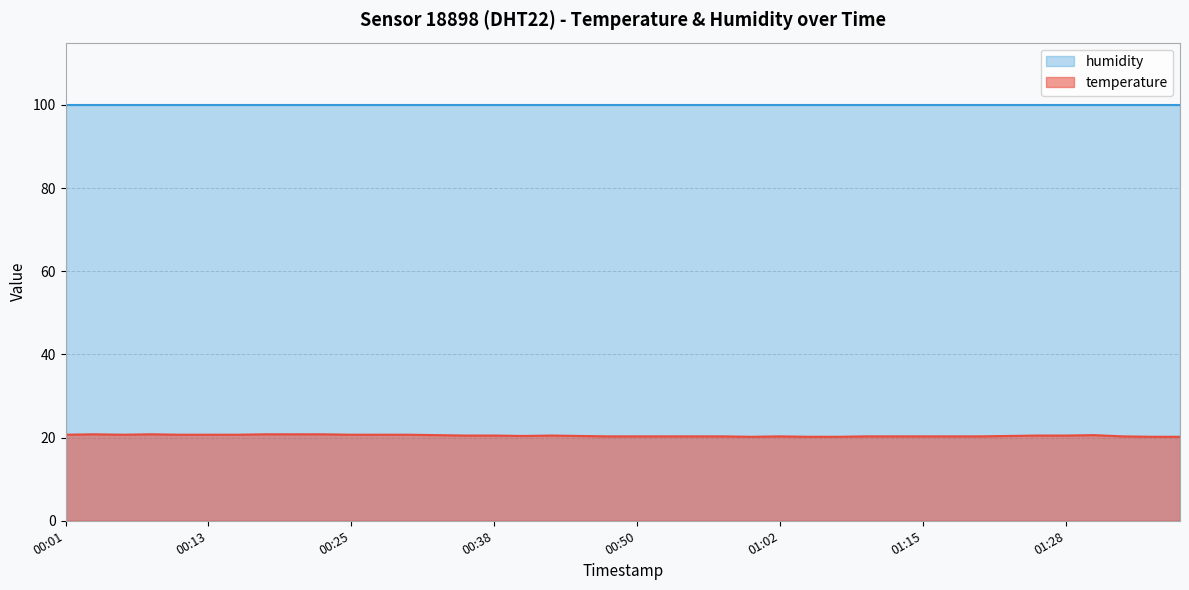

The chart shows a value of 30.7 at 01:00. True or false?

False